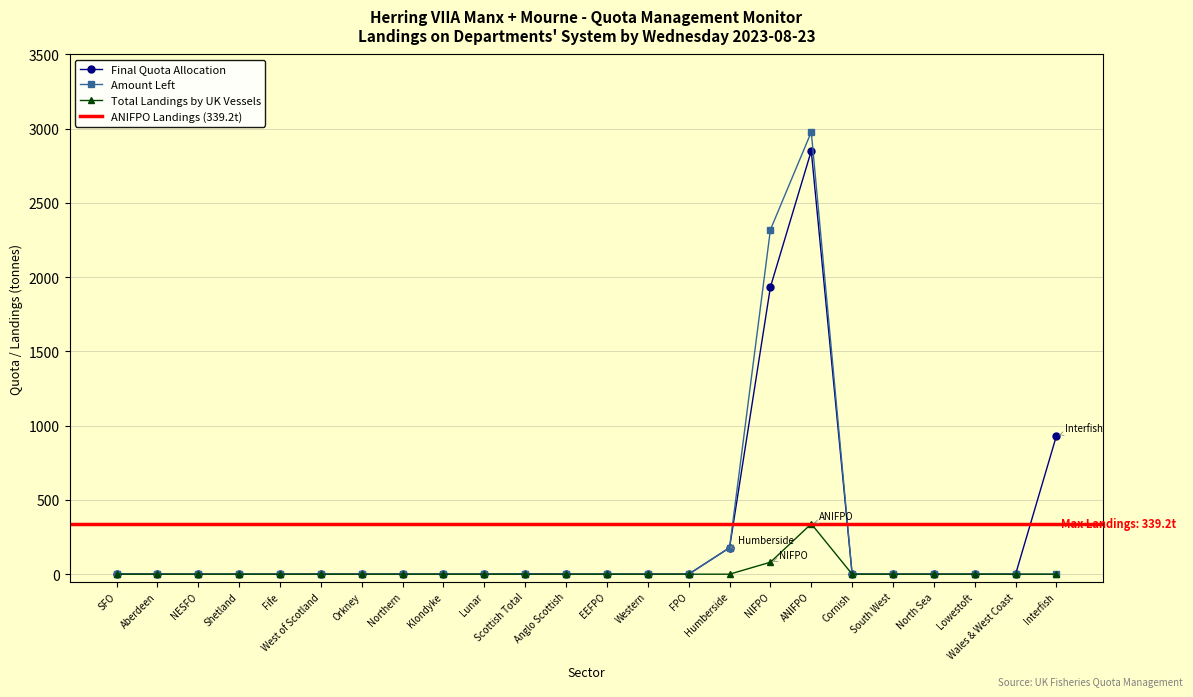

Which series has the largest range (max minus min)?

Amount Left